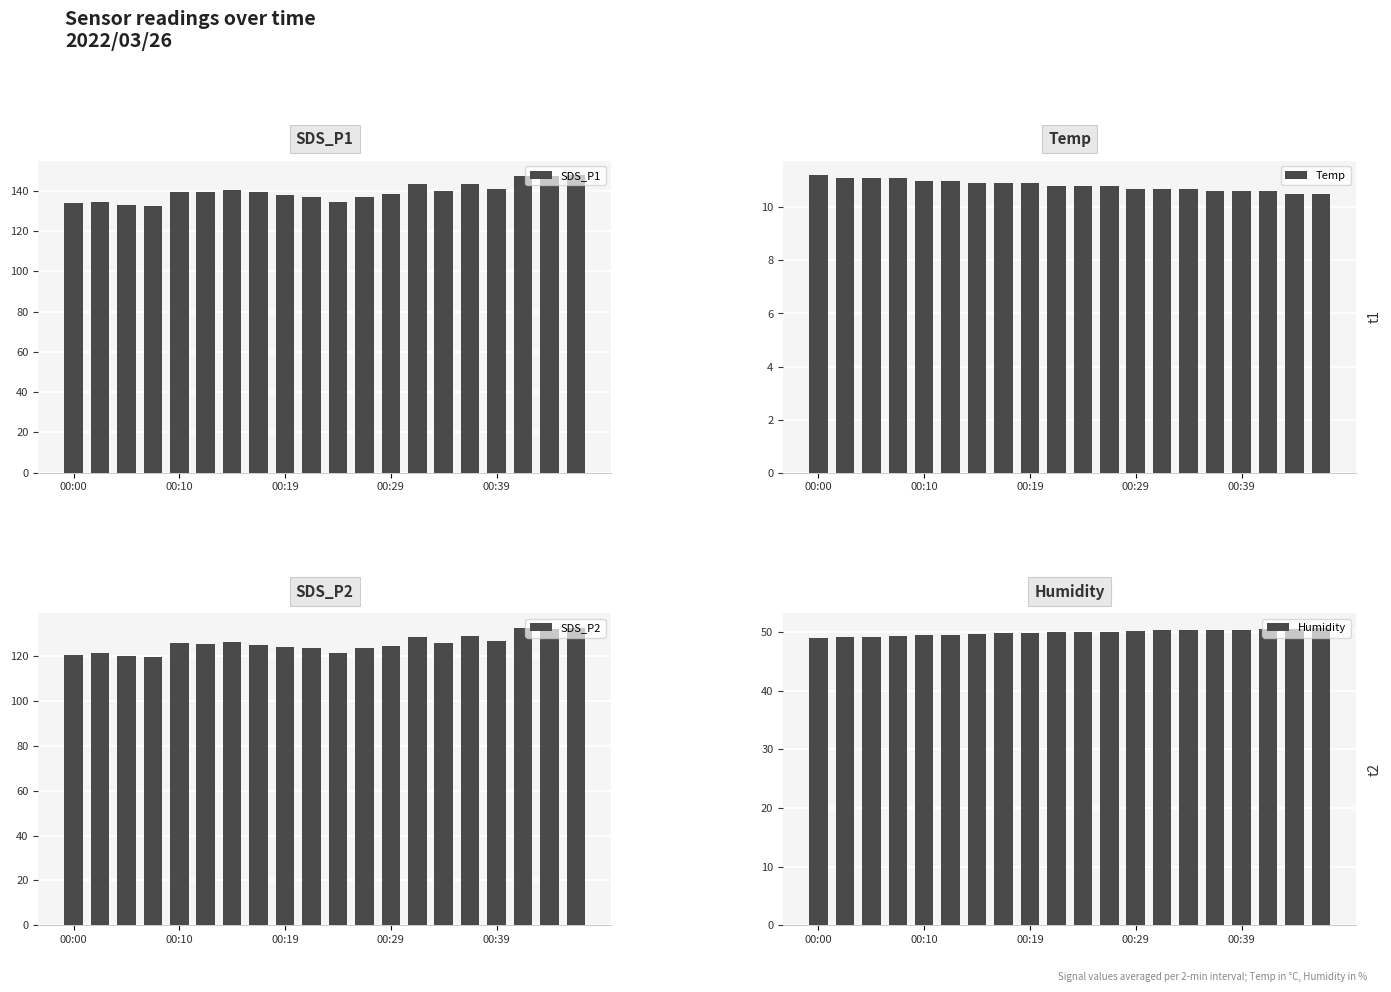

At which category is the sum across all series the highest?

19